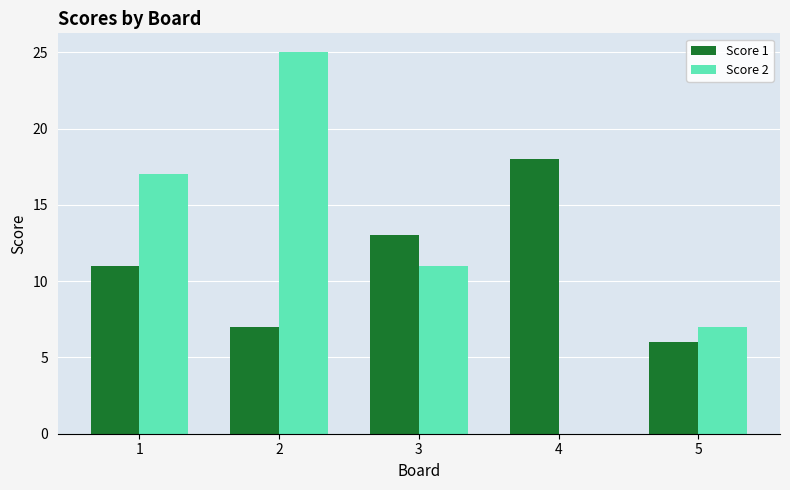

Which category has the highest value across all series?

2